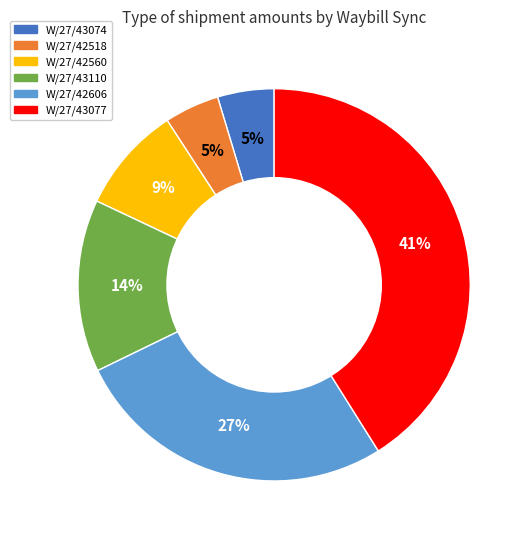

To the nearest percent, what portion does W/27/43074 represent?

5%